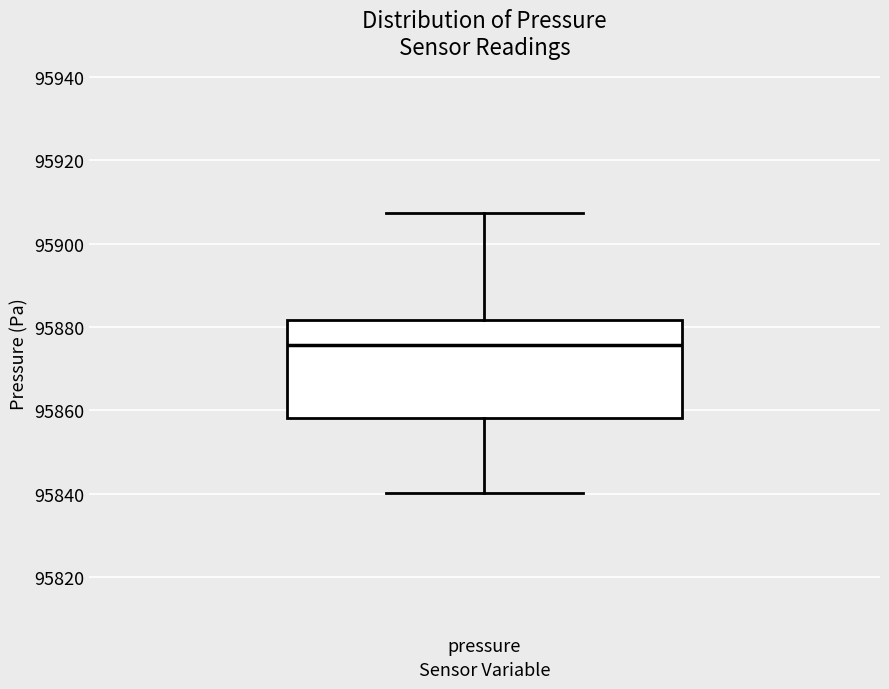

Read this box plot against the y-axis: the position of the median line, the range covered by the box, and the ends of both whiskers. The values are not printed on the chart, so give them approximately, as read against the axis.

median 95876, box 95858 to 95882, whiskers 95840 to 95908